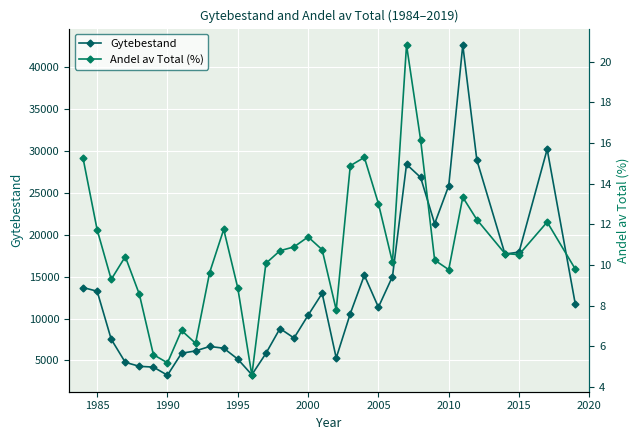

What is the highest value of the Gytebestand series?

42648